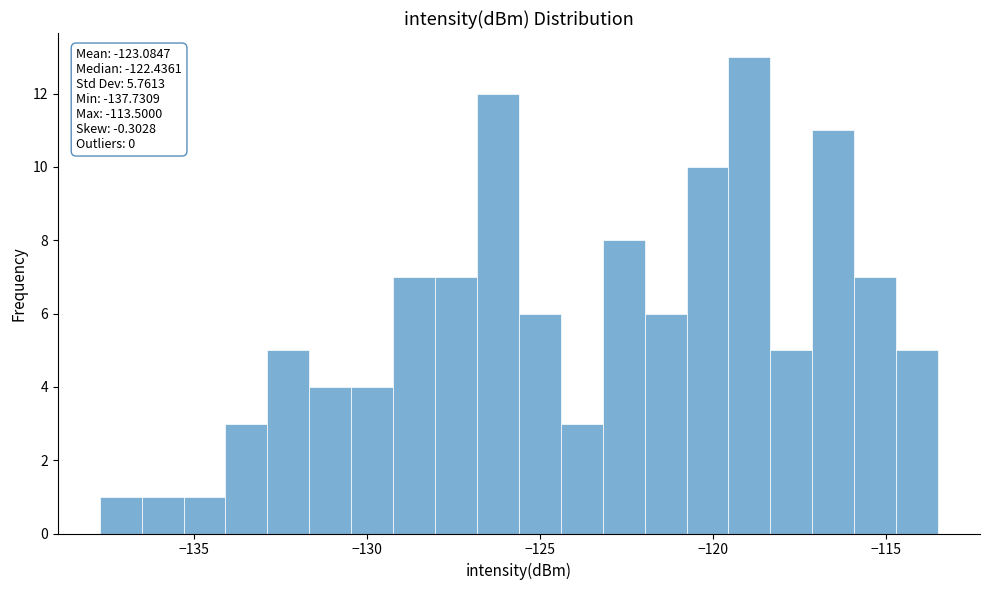

Read against the x-axis, roughly where is the centre of the tallest bar?

-119.0